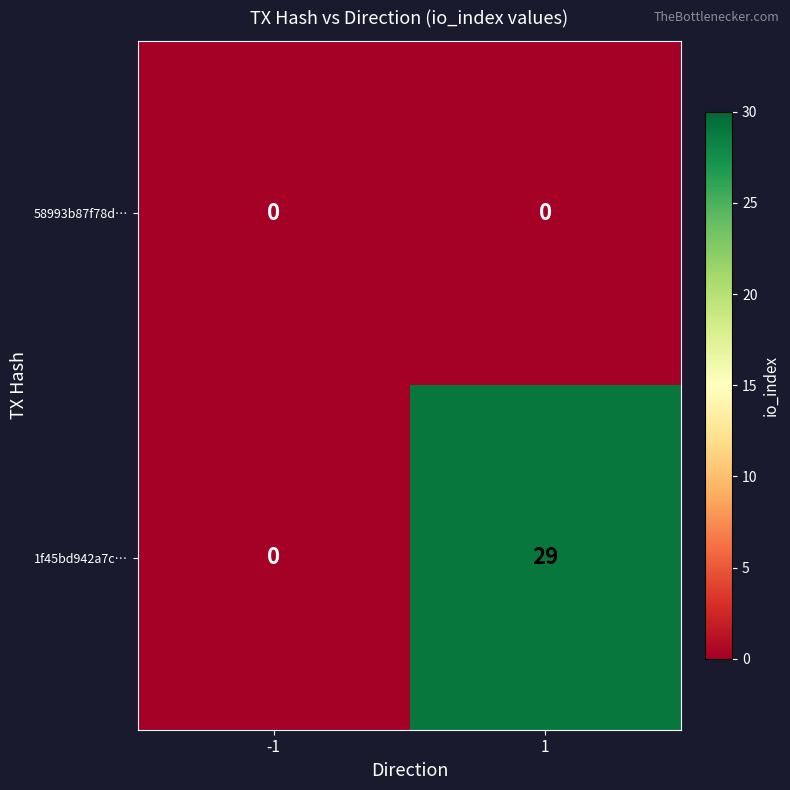

Is it true that 58993b87f78d… equals 0 at 1?

True